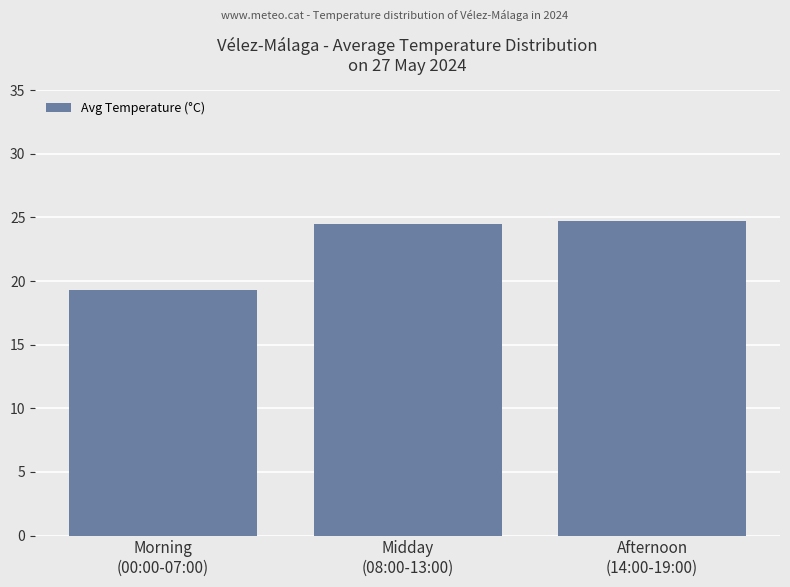

How many series are shown in this chart?

1